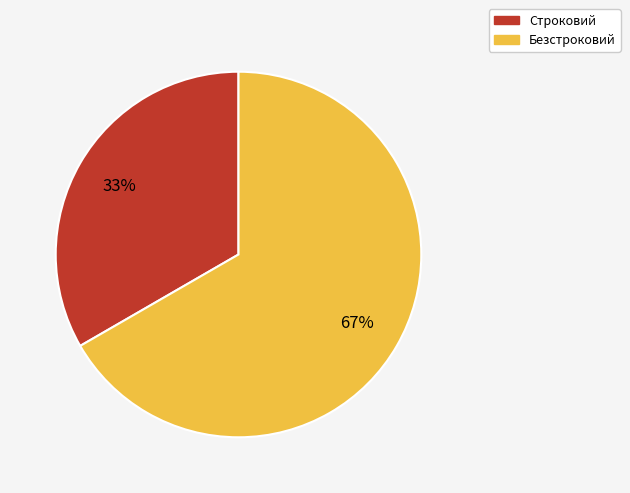

Approximately how many times larger is the value at Строковий compared to Безстроковий?

0.5